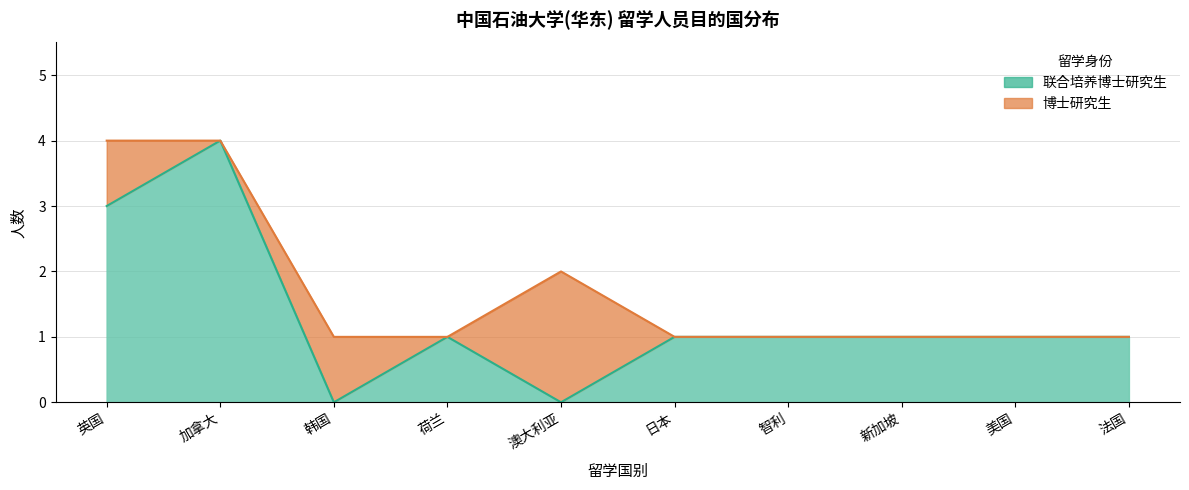

What is the change in value from 加拿大 to 澳大利亚?

-4